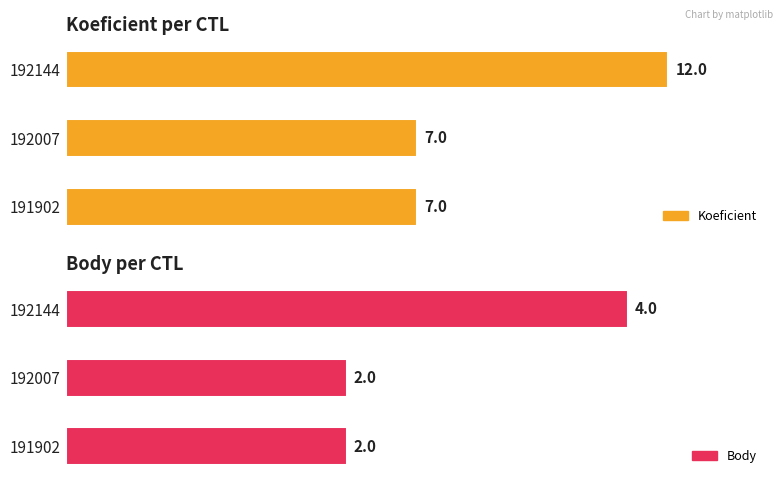

What is the sum of all Koeficient values?

26